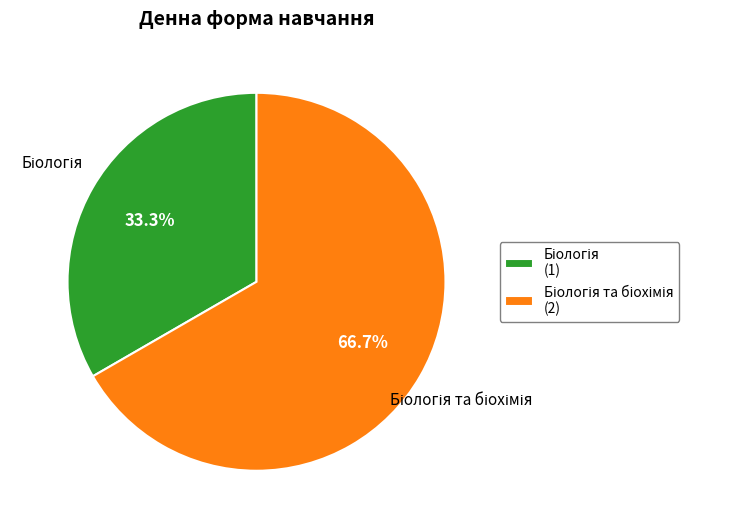

Is there a majority slice in this chart?

Yes